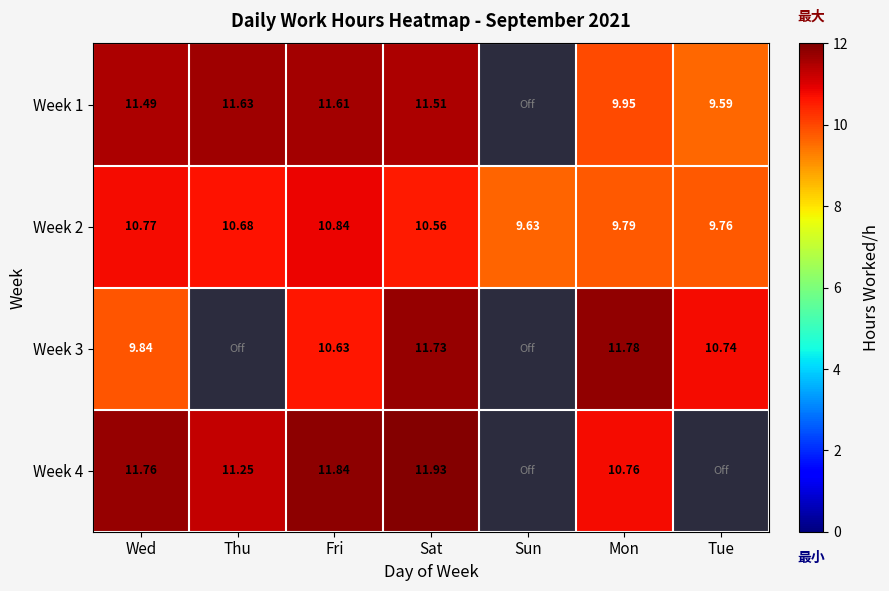

How many values in the Week 2 series are below 10?

3